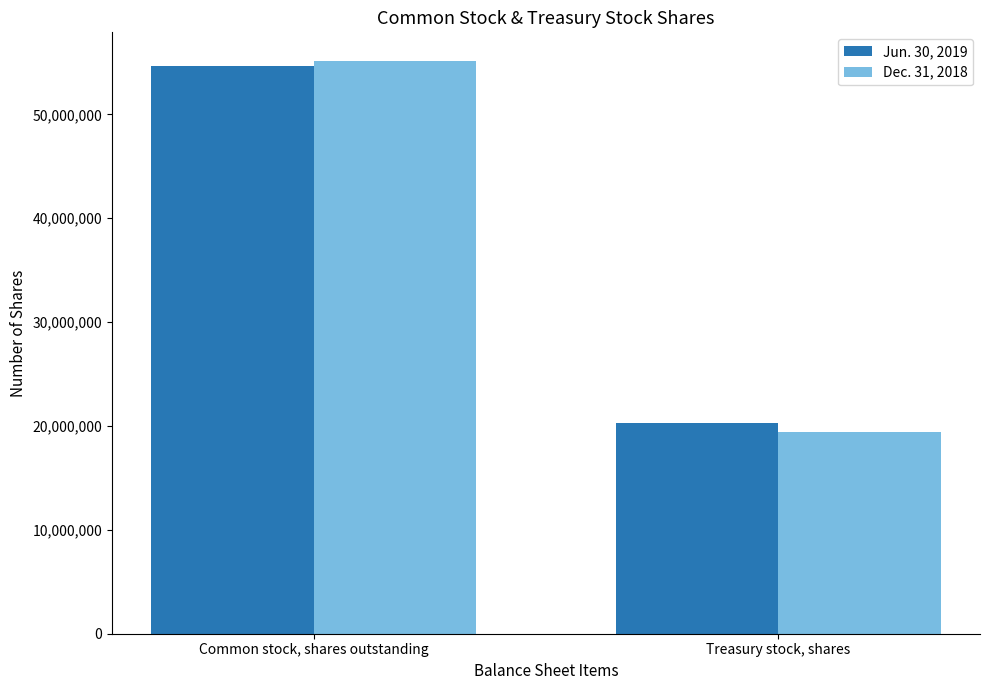

What is the difference between the highest and lowest values at Treasury stock, shares?

958776